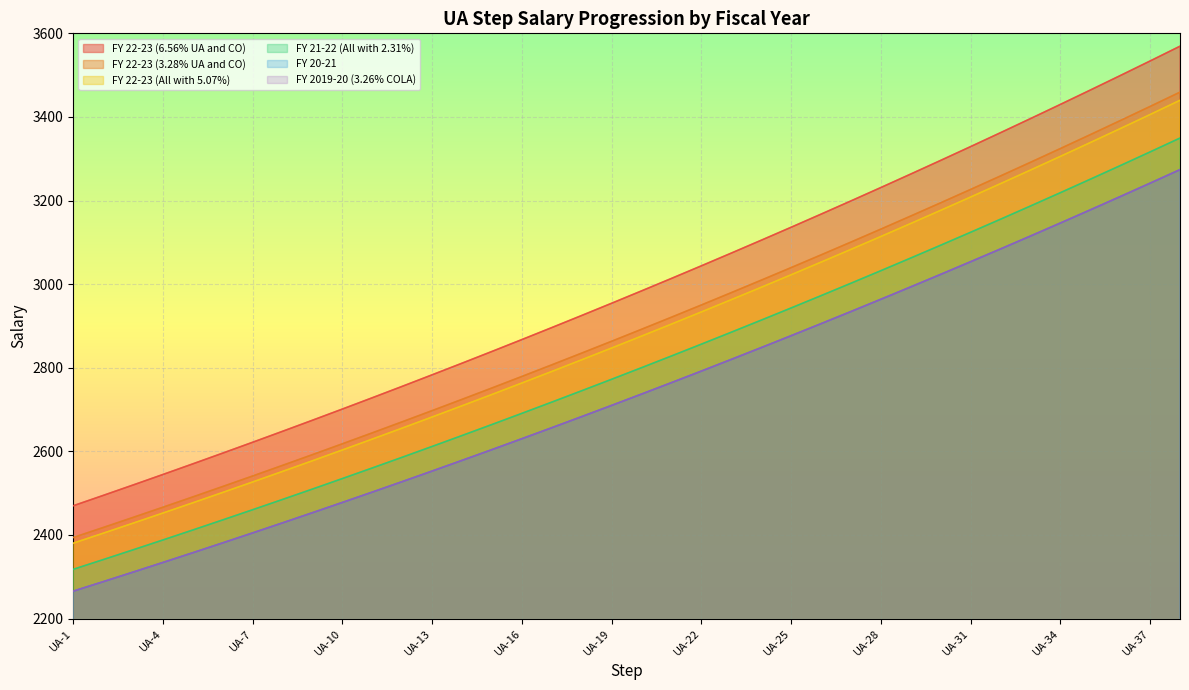

What is the minimum value for FY 22-23 (All with 5.07%)?

2380.3